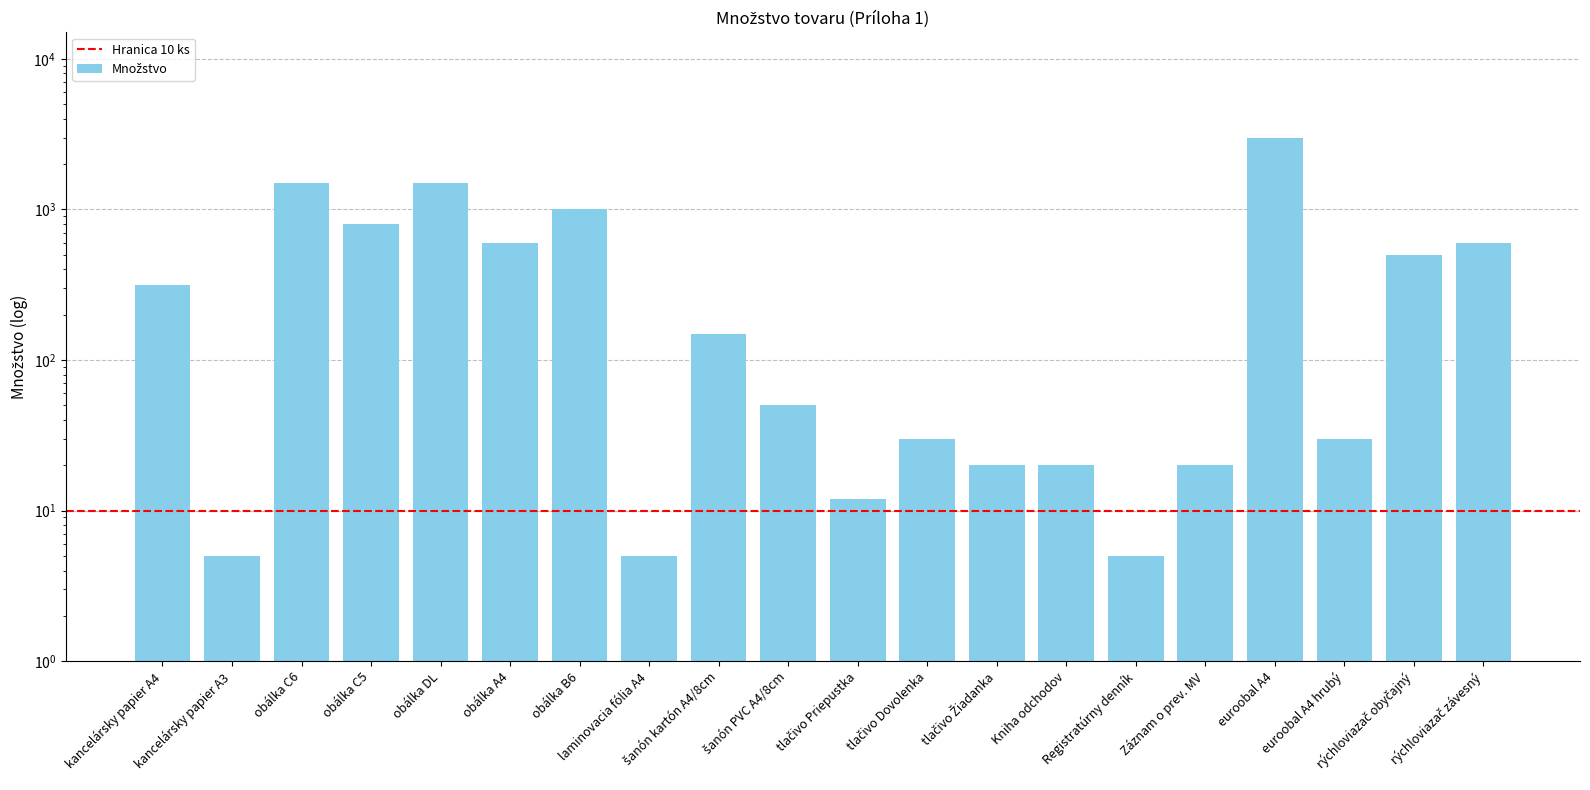

Which label corresponds to the smallest value in the chart?

kancelársky papier A3